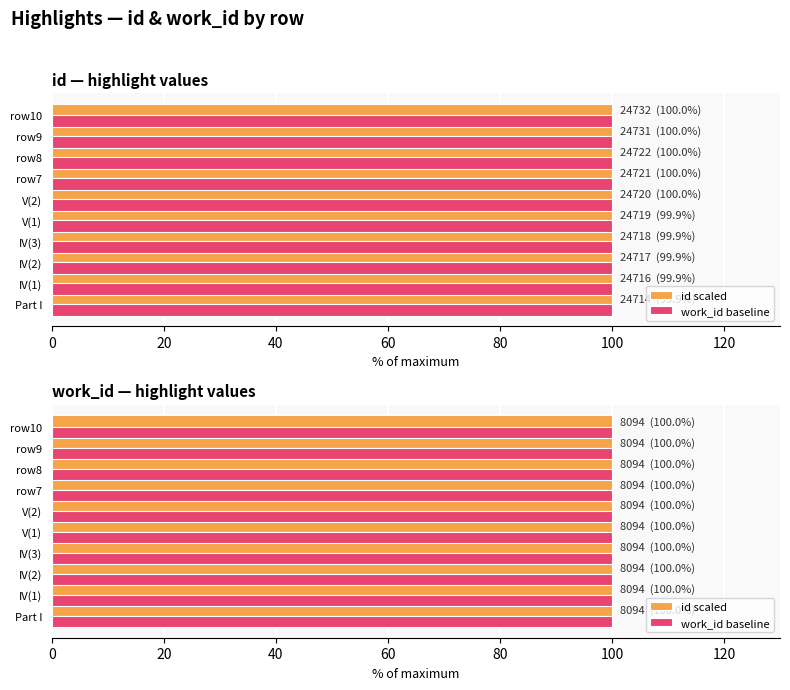

Which has a higher value, V(2) or IV(3)?

V(2)